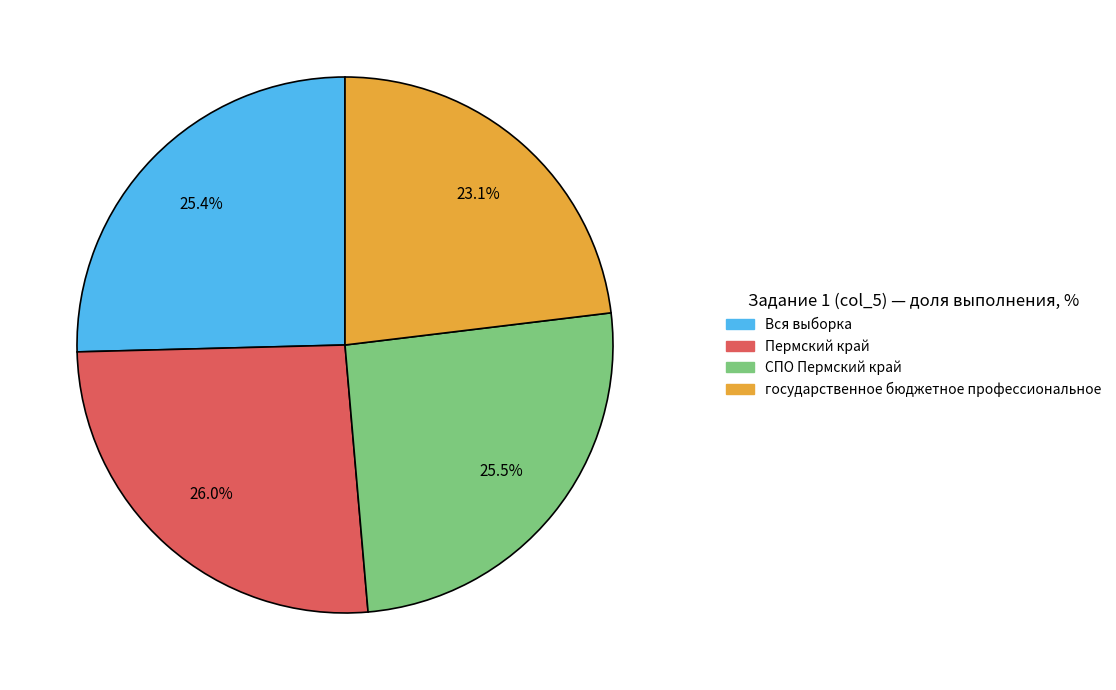

What is the smallest slice in the pie chart?

государственное бюджетное профессиональное